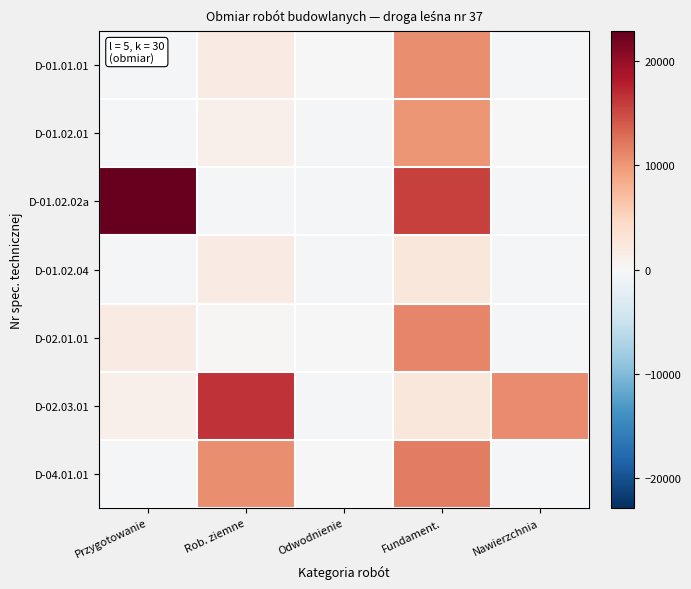

What is the total value across all series at Rob. ziemne?

32264.0